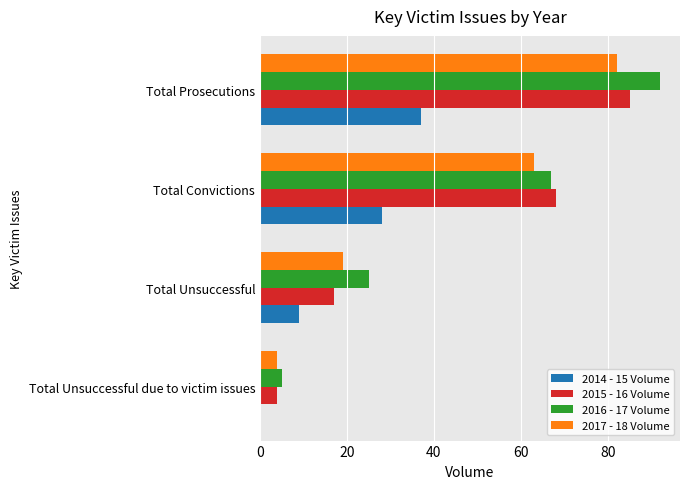

The 2015 - 16 Volume series shows 4 at Total Unsuccessful due to victim issues. True or false?

True